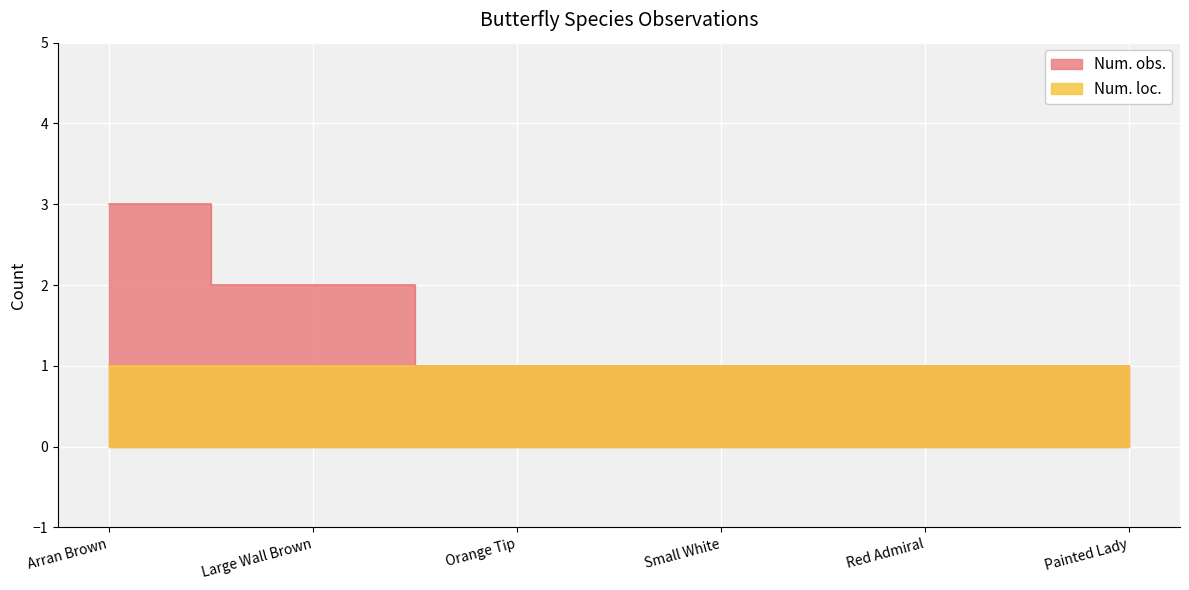

What is the label of the 1st point from the left?

Arran Brown